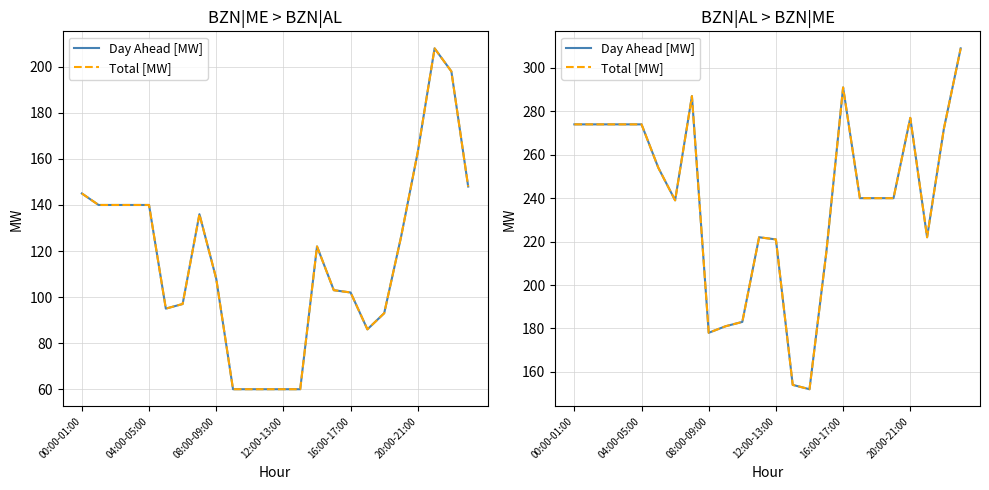

What is the label of the 16th point from the right?

08:00-09:00